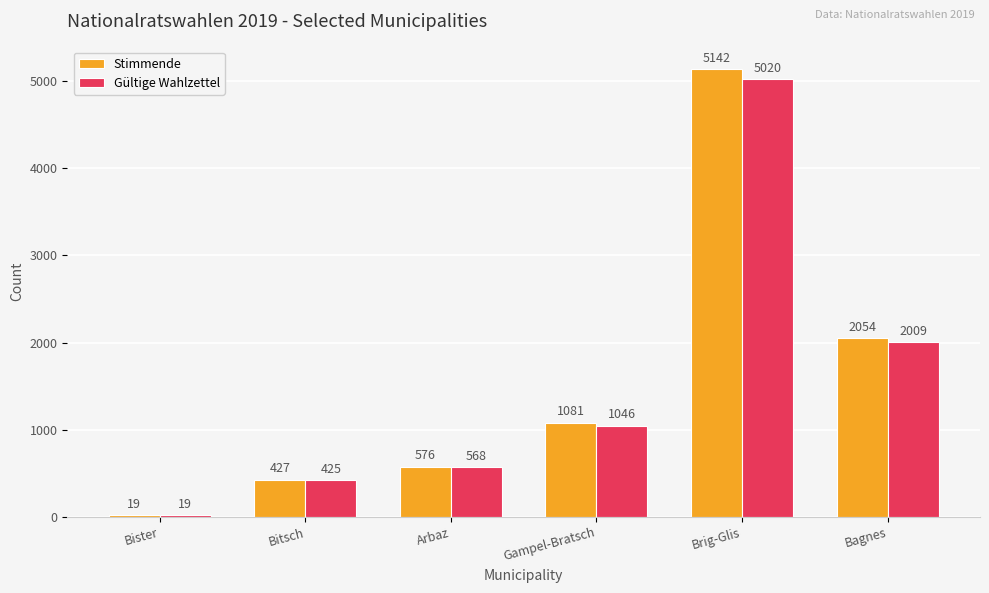

The value of Stimmende at Arbaz is 990. True or false?

False